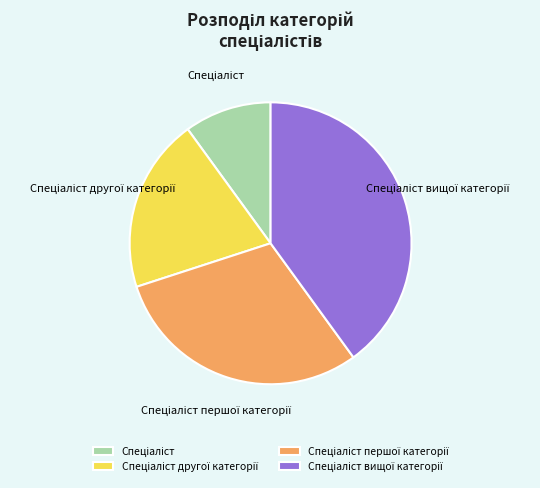

Is there a majority slice in this chart?

No